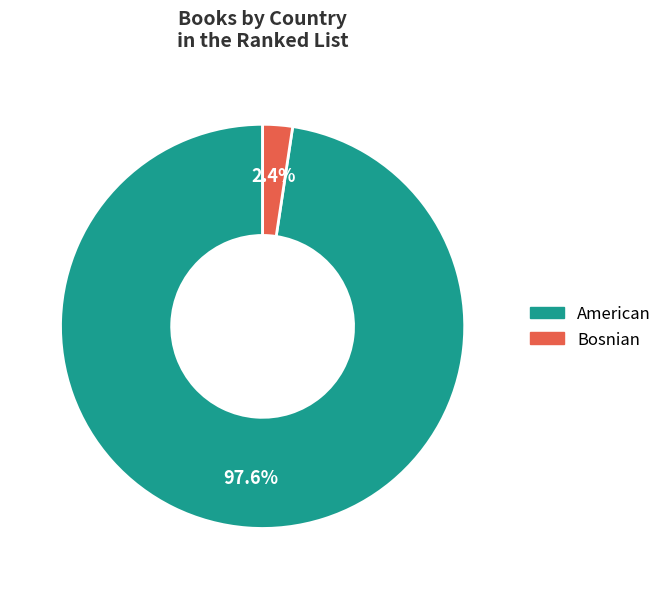

How many slices are in this pie chart?

2